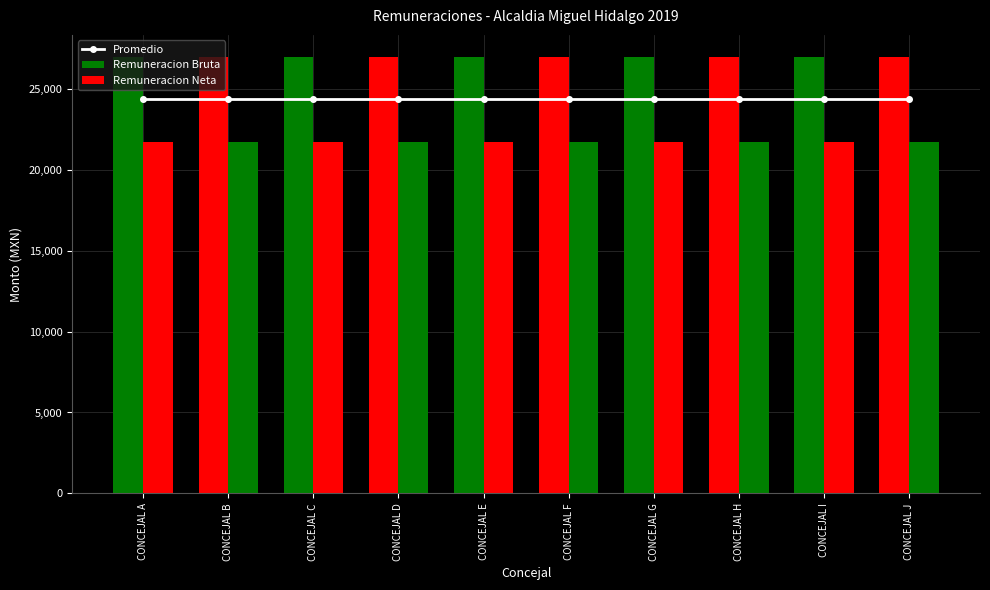

At which category does the chart reach its peak across all series?

CONCEJAL A